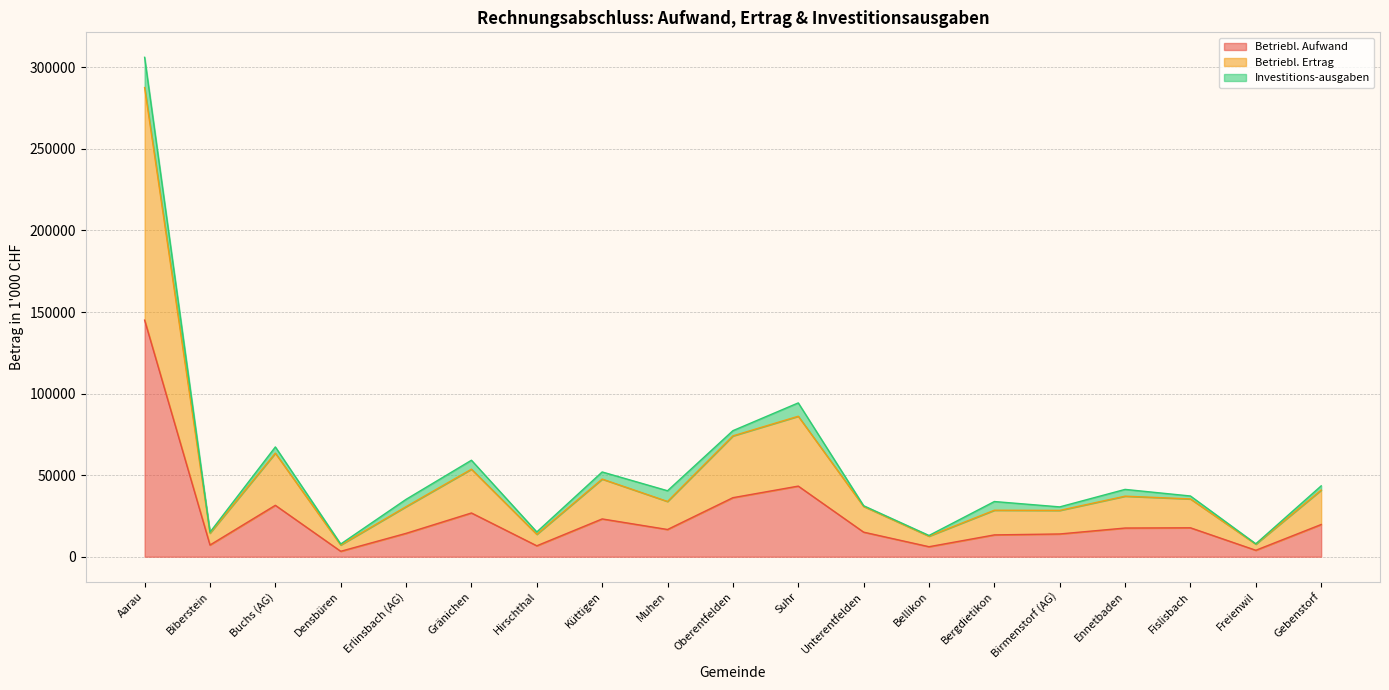

Which category has the highest value in the Betriebl. Aufwand series?

Aarau